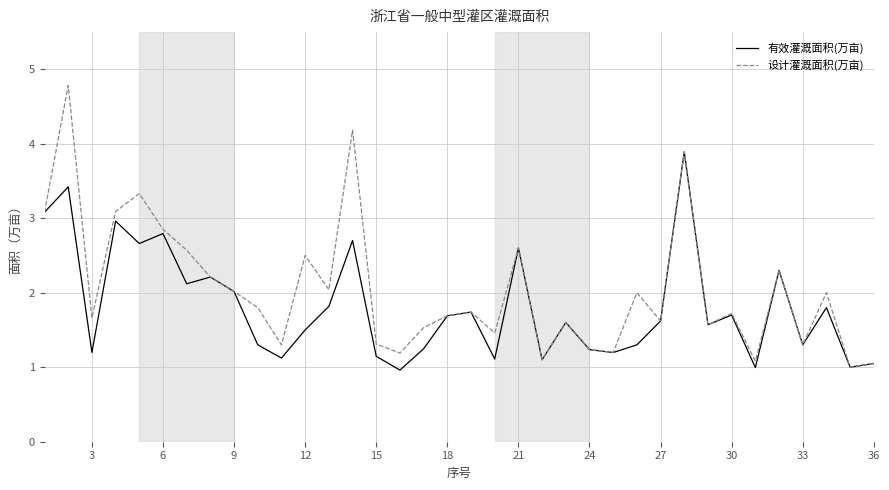

Which series has the largest total across all categories?

设计灌溉面积(万亩)